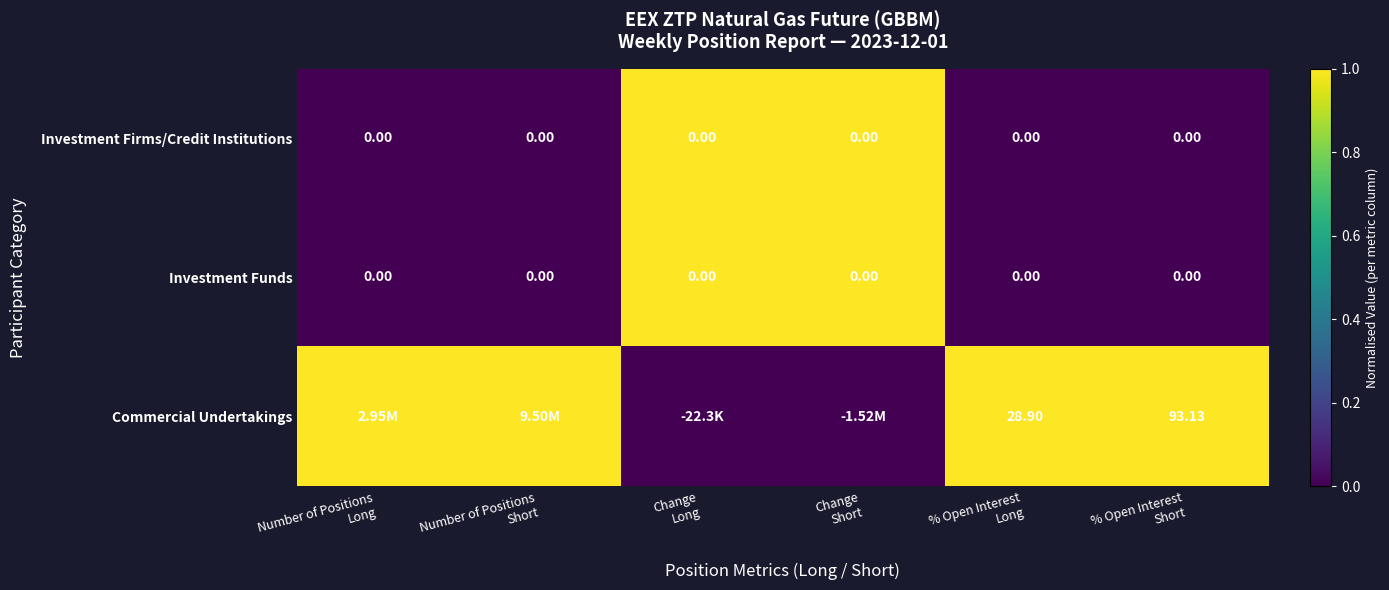

What is the spread (max minus min) of values at Change
Short?

1